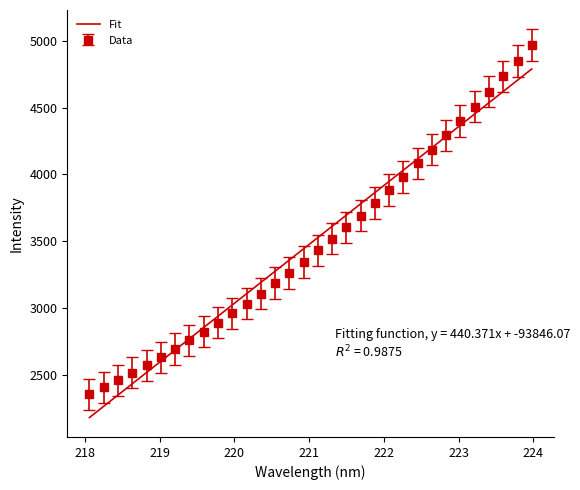

What is the lowest value of the Data series?

2354.6